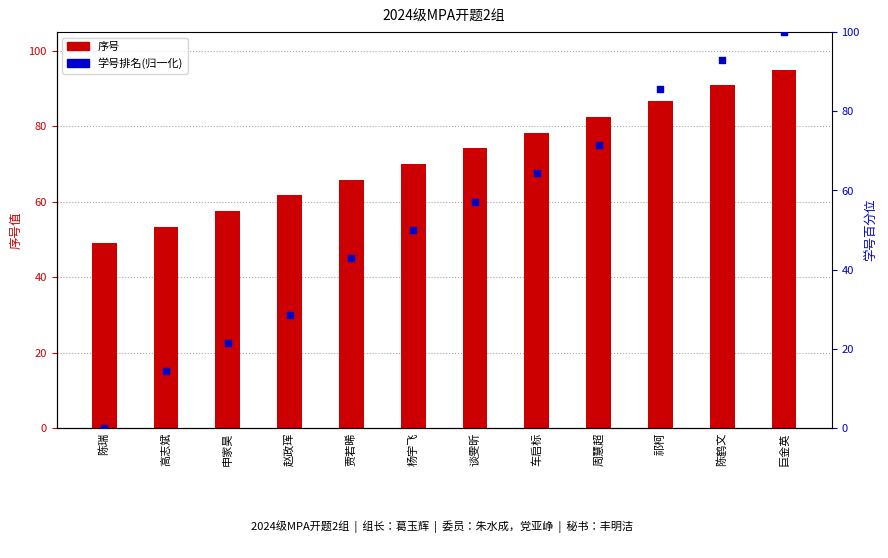

What are all the series names shown in the legend?

序号, 学号排名